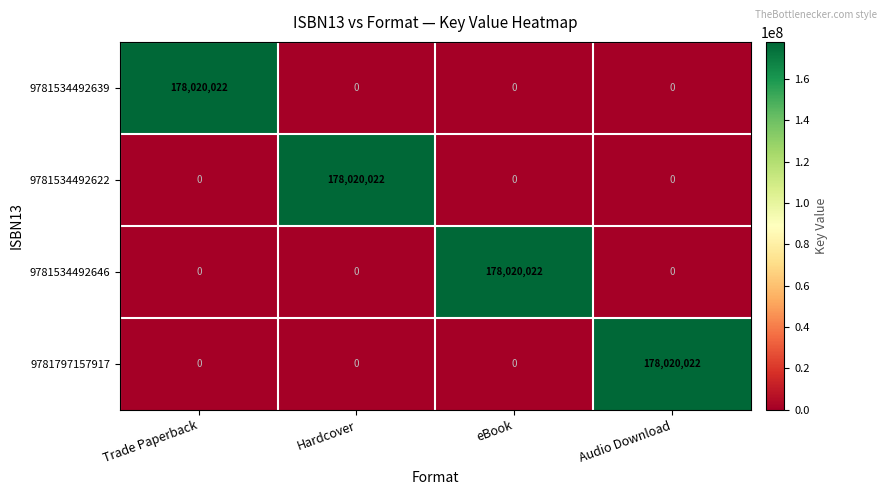

What is the highest value of the 9781534492646 series?

178020022